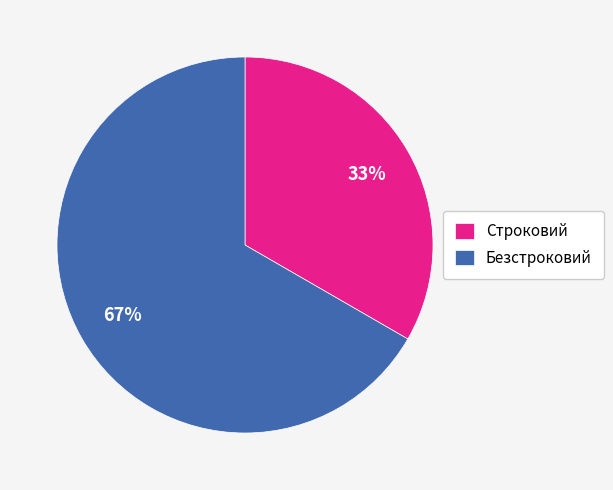

What is the smallest slice in the pie chart?

Строковий